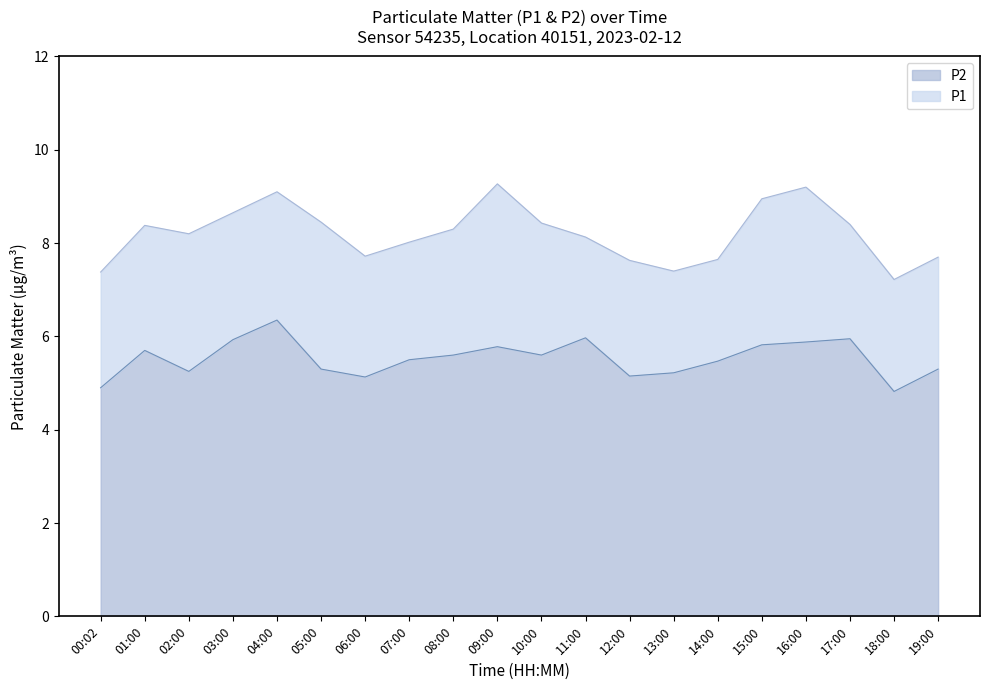

Count the number of categories in the chart.

20